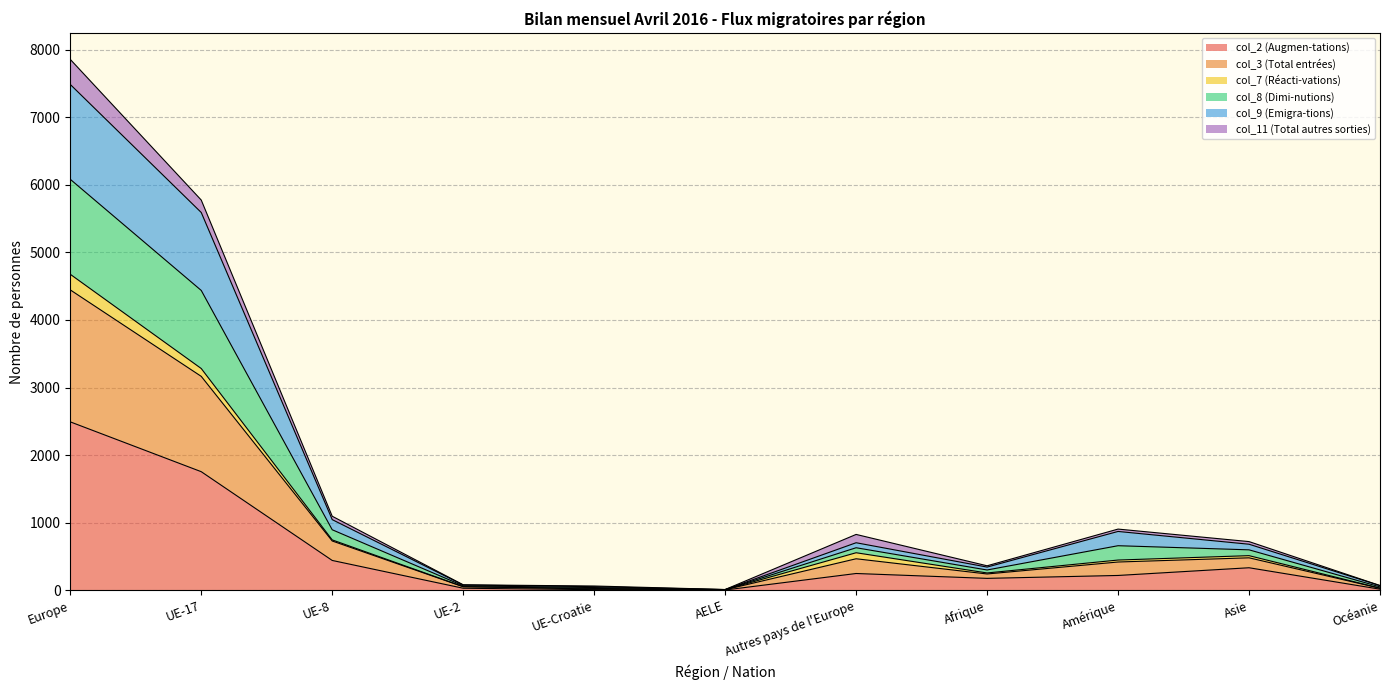

At which category does the chart reach its minimum across all series?

AELE